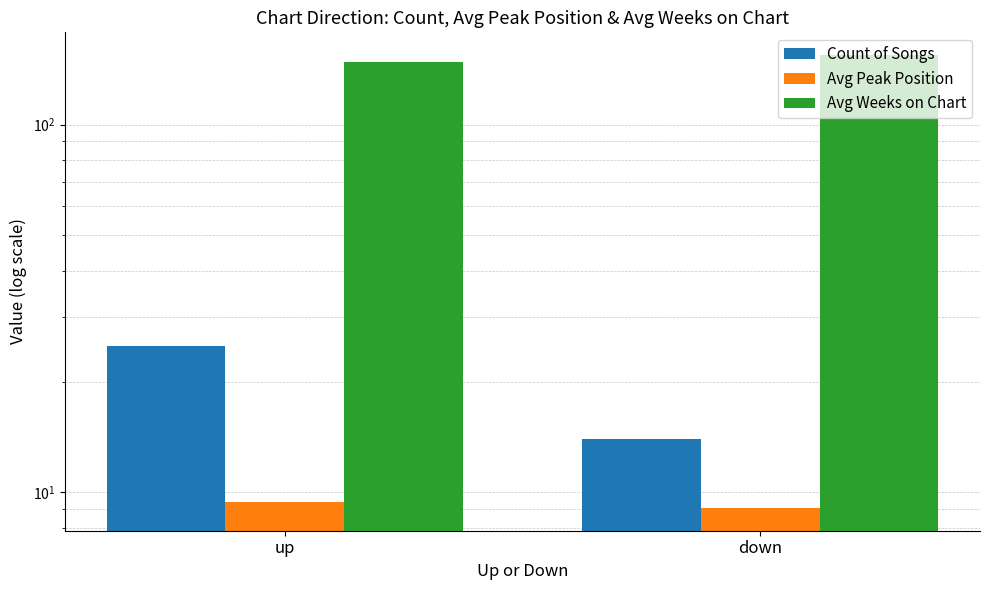

Between up and down, which series saw the biggest shift?

Count of Songs